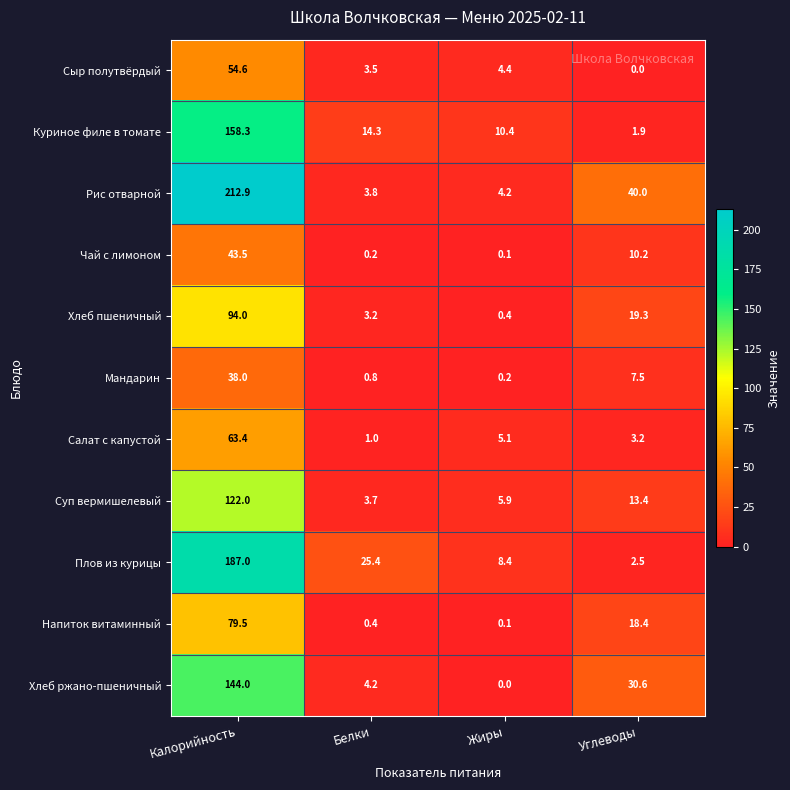

What is the total value across all series at Углеводы?

147.0